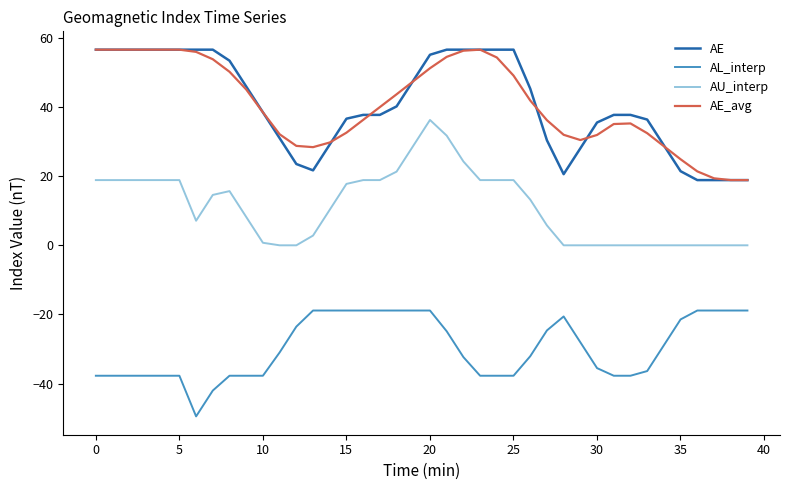

True or false: AU_interp and AE intersect in this chart.

False